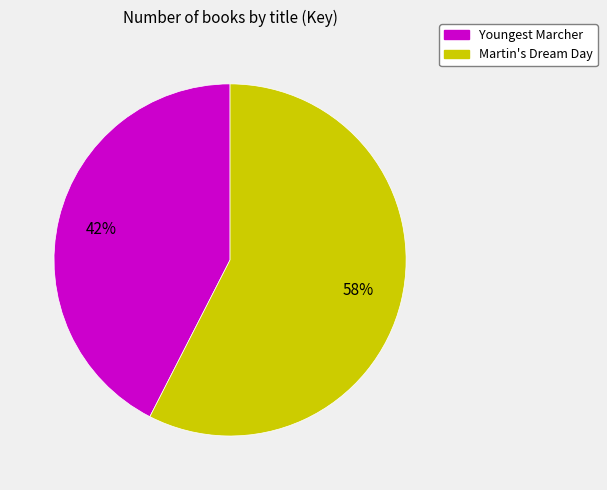

How many segments does this pie chart have?

2